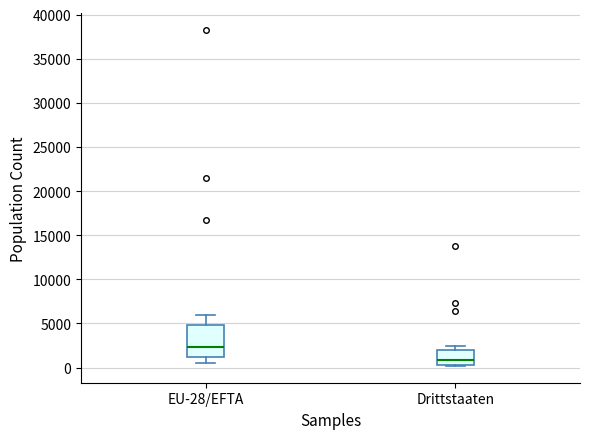

Reading left to right, read every box against the y-axis: the position of its median line, the range the box covers, and the ends of its whiskers. The values are not printed on the chart, so give them approximately, as read against the axis.

EU-28/EFTA: median 2500, box 1000 to 5000, whiskers 500 to 6000
Drittstaaten: median 1000, box 500 to 2000, whiskers 0 to 2500